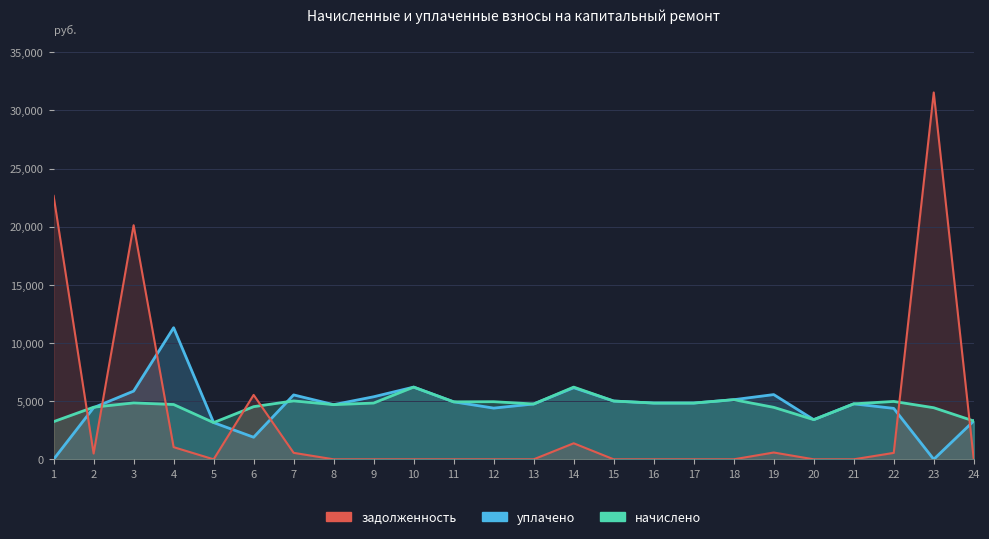

What is the difference between the second highest and second lowest values in the начислено series?

2972.0